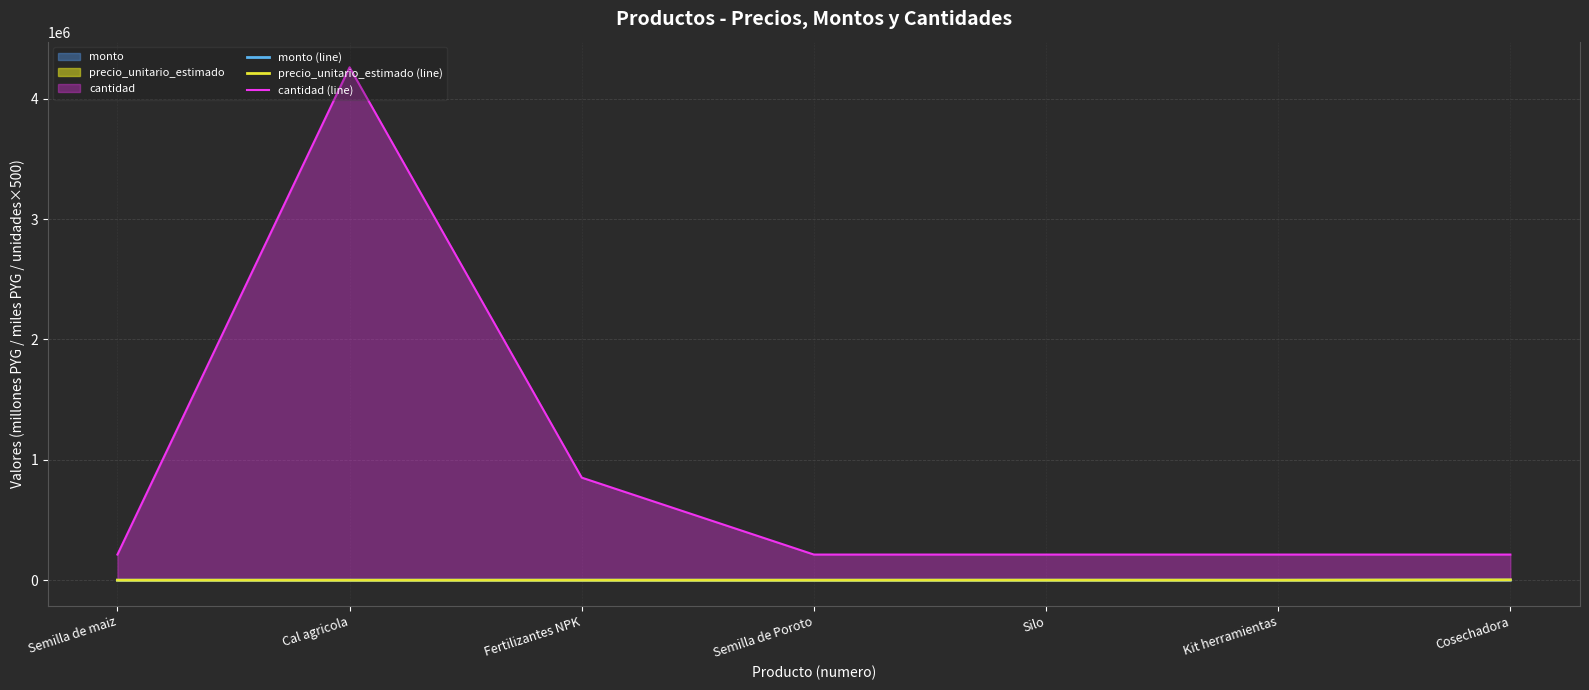

At which category is the sum across all series the highest?

Cal agricola